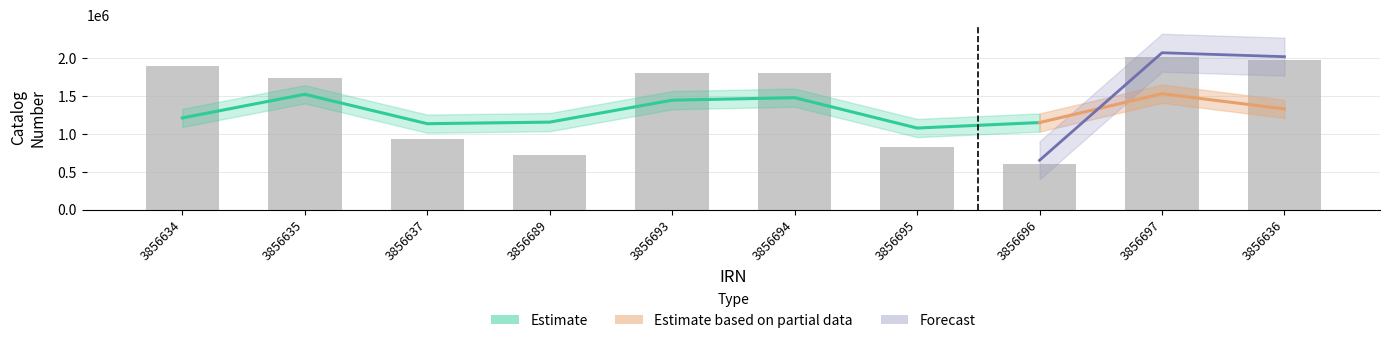

What is the maximum value shown in the chart?

2019444